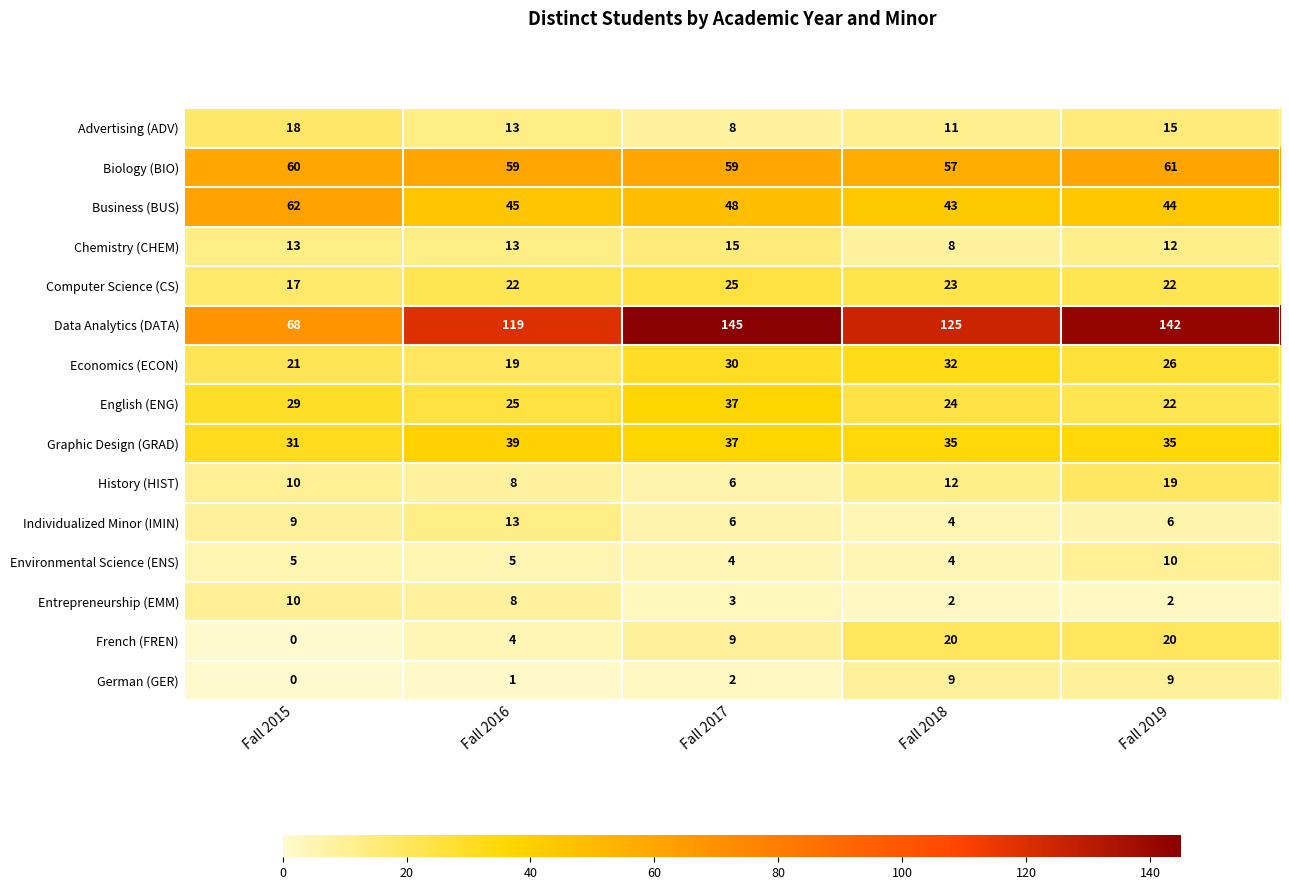

What is the sum of all Chemistry (CHEM) values?

61